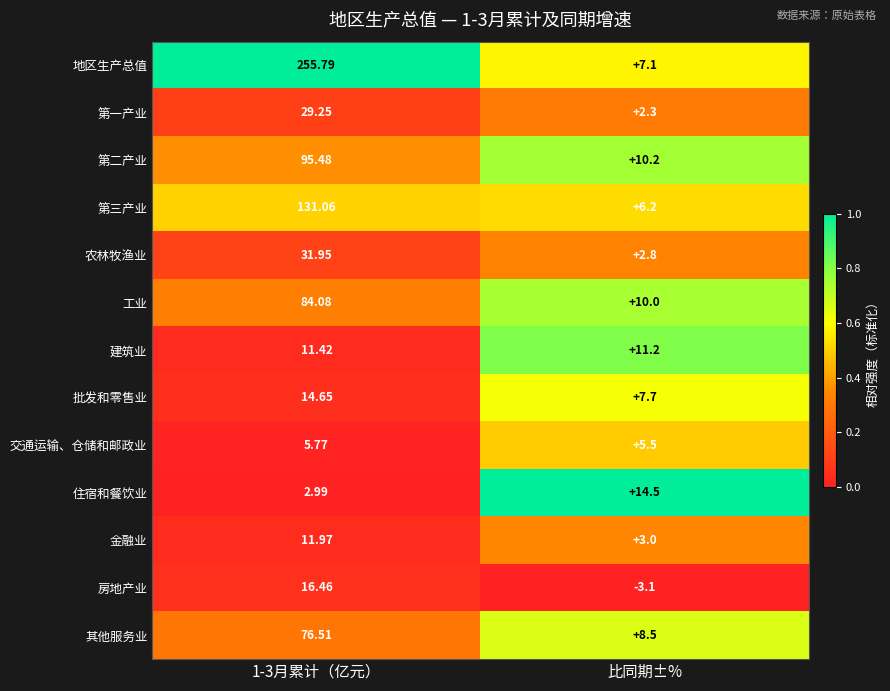

List the series in order of their peak value, lowest first.

交通运输、仓储和邮政业, 建筑业, 金融业, 住宿和餐饮业, 批发和零售业, 房地产业, 第一产业, 农林牧渔业, 其他服务业, 工业, 第二产业, 第三产业, 地区生产总值